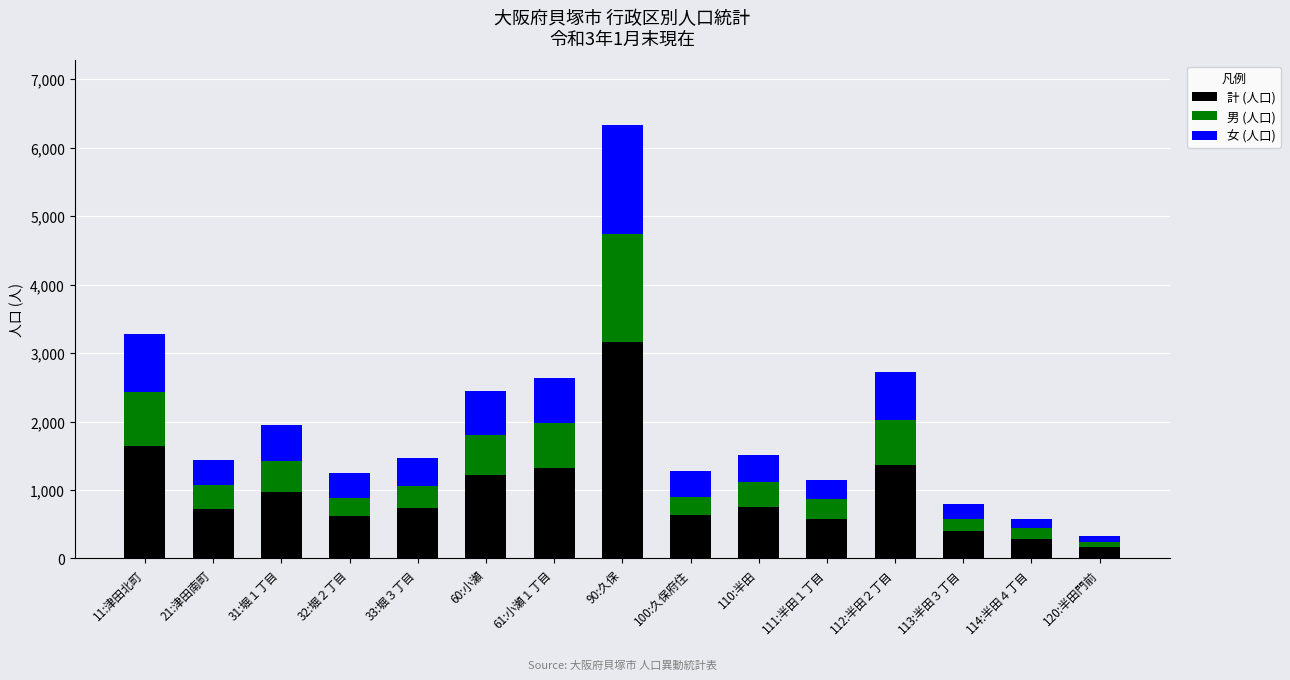

At which label does 計 (人口) reach its peak?

90:久保